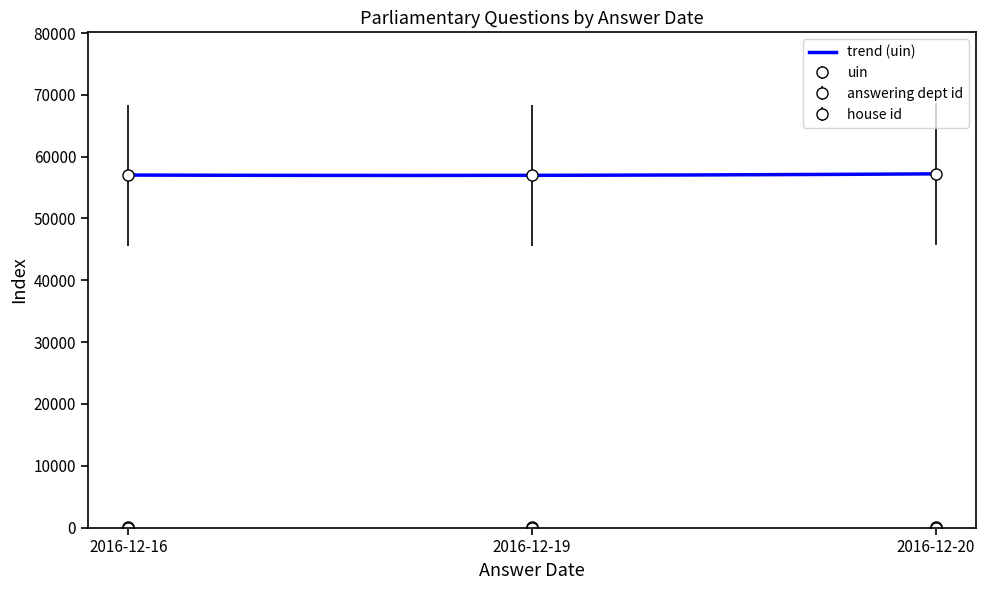

Where does the uin series first go above 57025?

2016-12-20